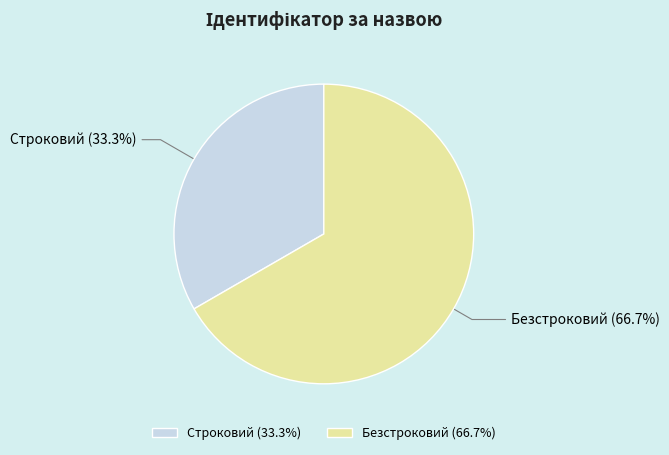

What is the largest slice in the pie chart?

Безстроковий